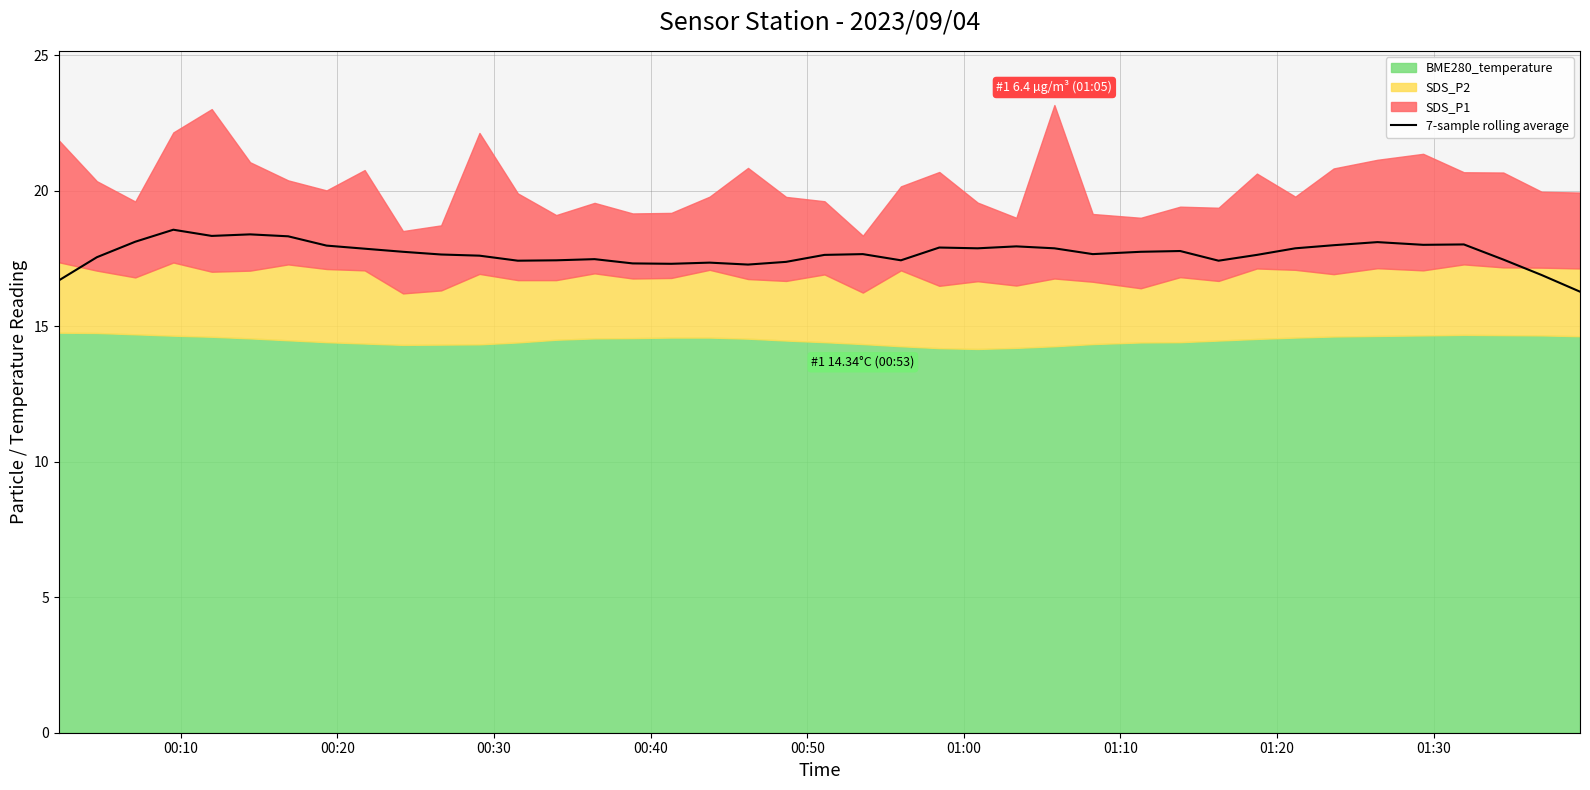

What position from the left is 01:20?

8